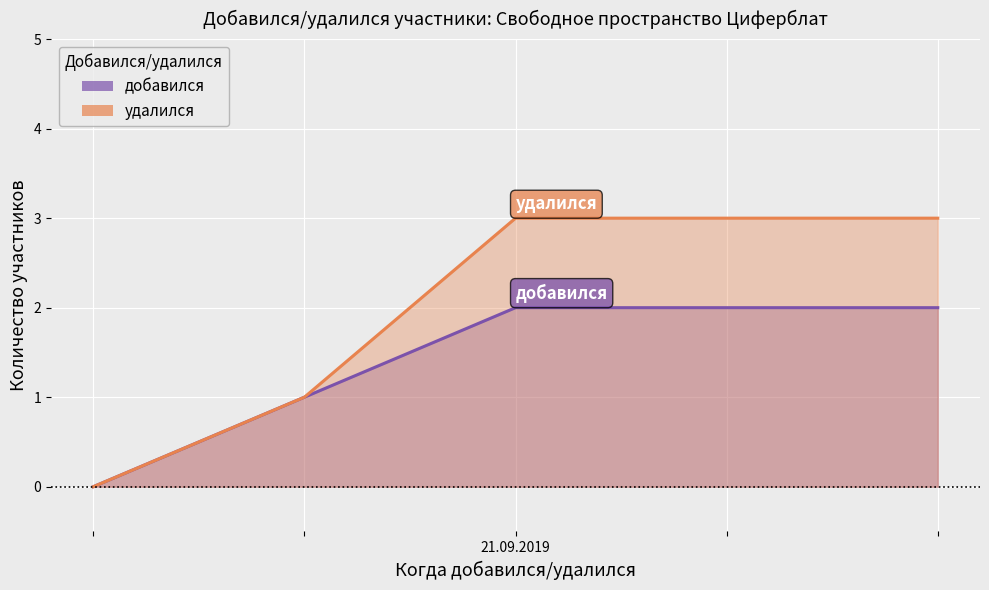

Which series has the largest total across all categories?

удалился